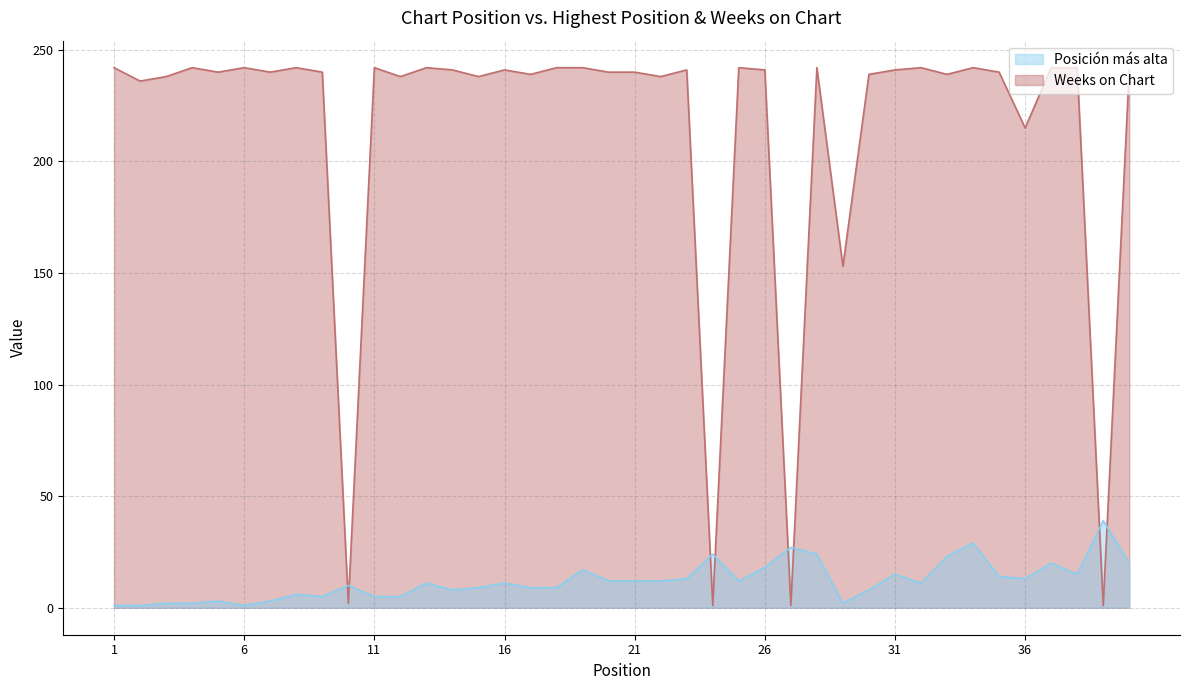

Which series ends up on top after the final intersection of Weeks on Chart and Posición más alta?

Weeks on Chart